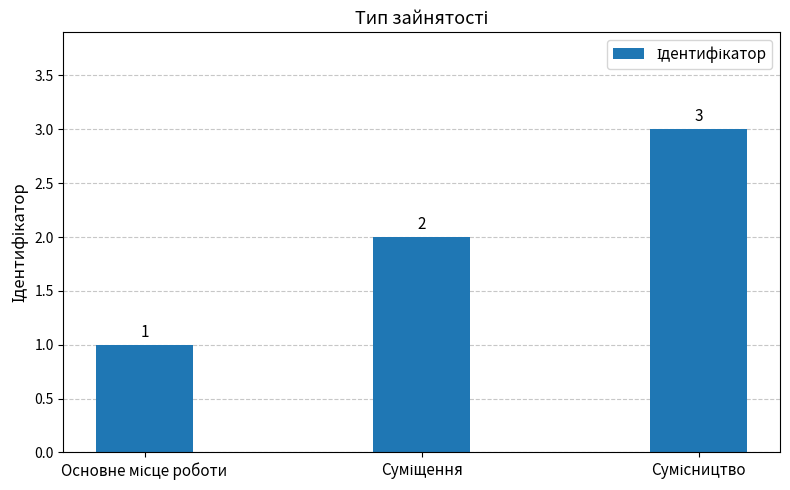

What is the value of the 2nd bar from the left?

2